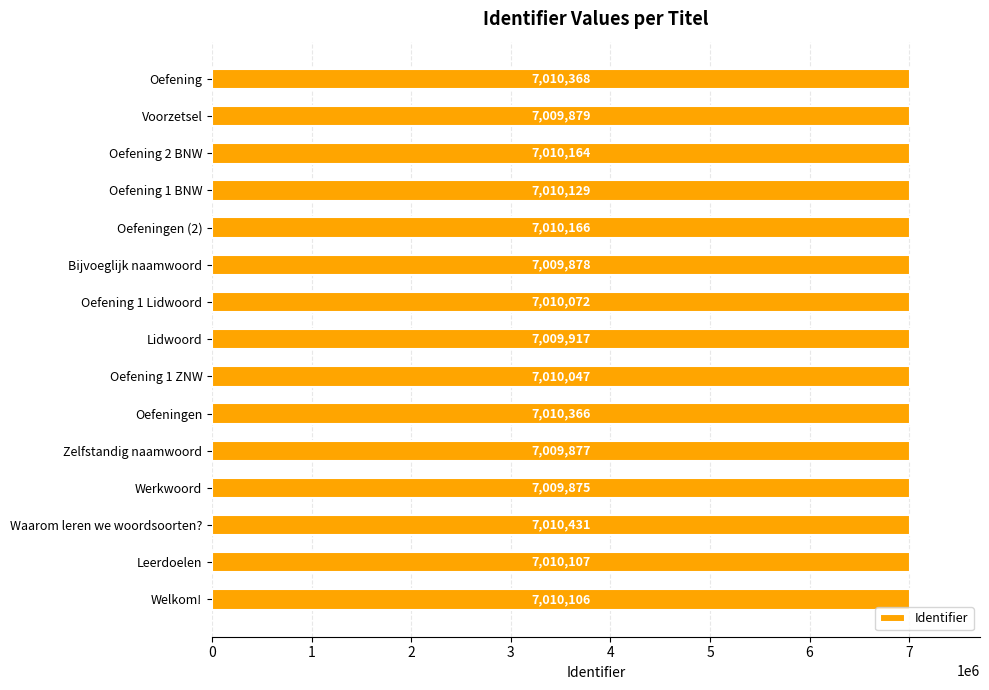

Reading bottom to top, what are all the values shown in this chart?

7010106	7010107	7010431	7009875	7009877	7010366	7010047	7009917	7010072	7009878	7010166	7010129	7010164	7009879	7010368